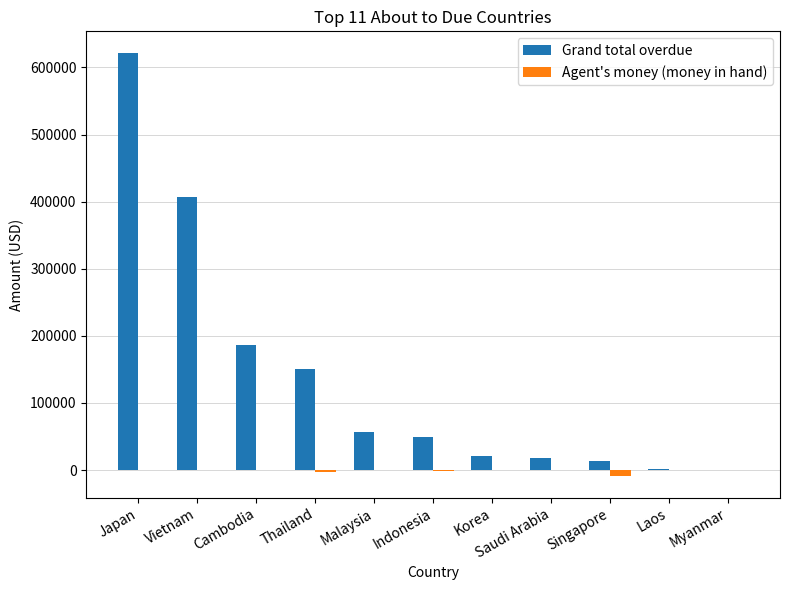

What is the greatest value displayed?

622244.3